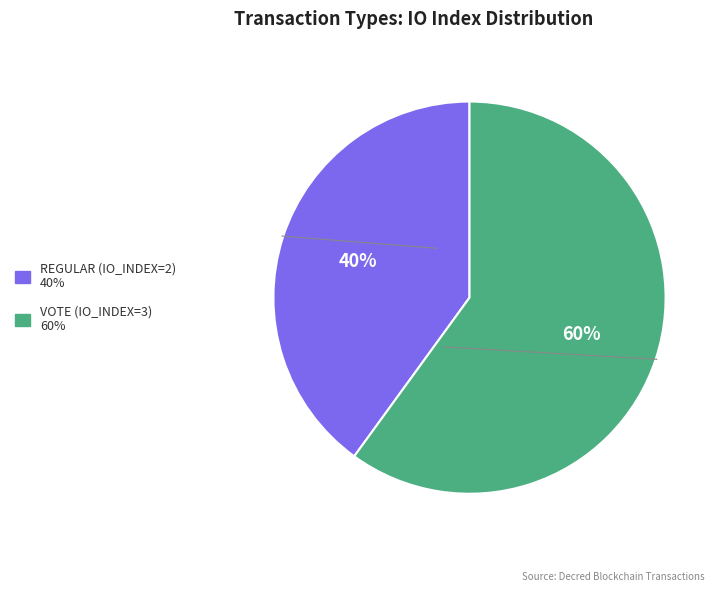

To the nearest percent, what is the average slice percentage?

50%